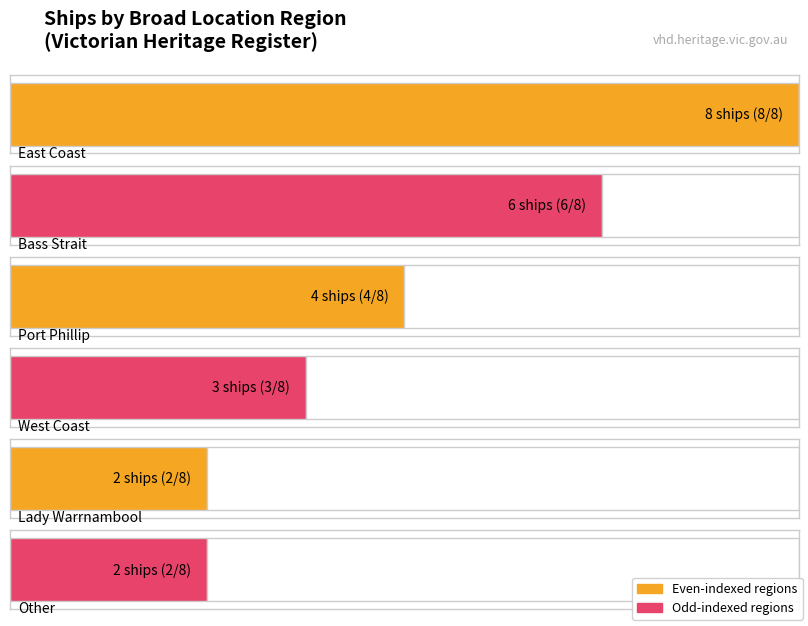

At which category does the chart reach its minimum across all series?

Lady Bay, Warrnambool